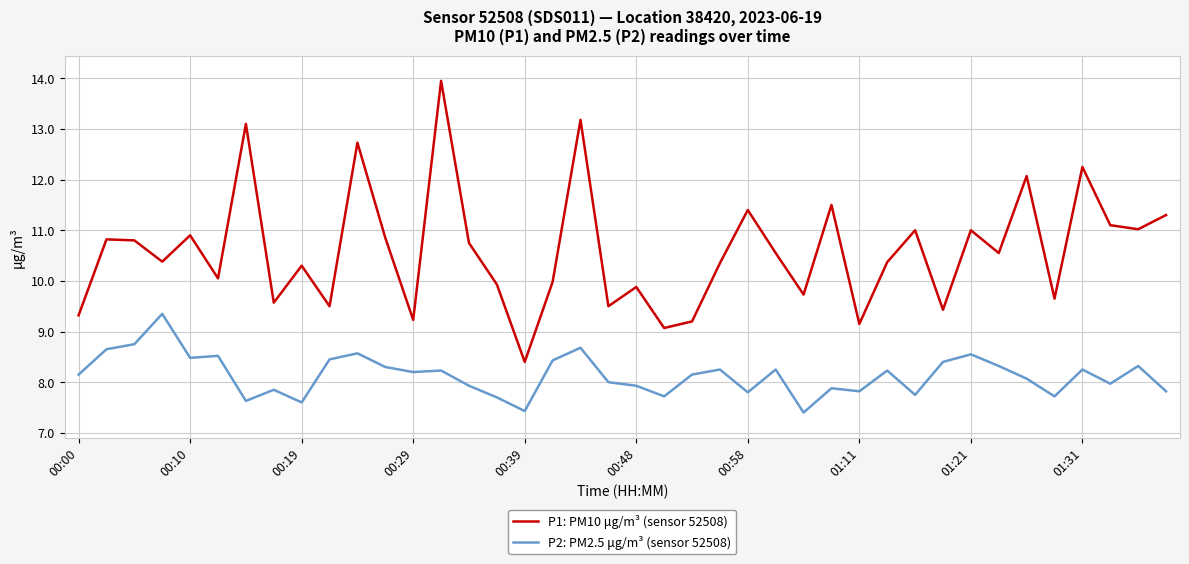

Does the chart have visible grid lines?

Yes